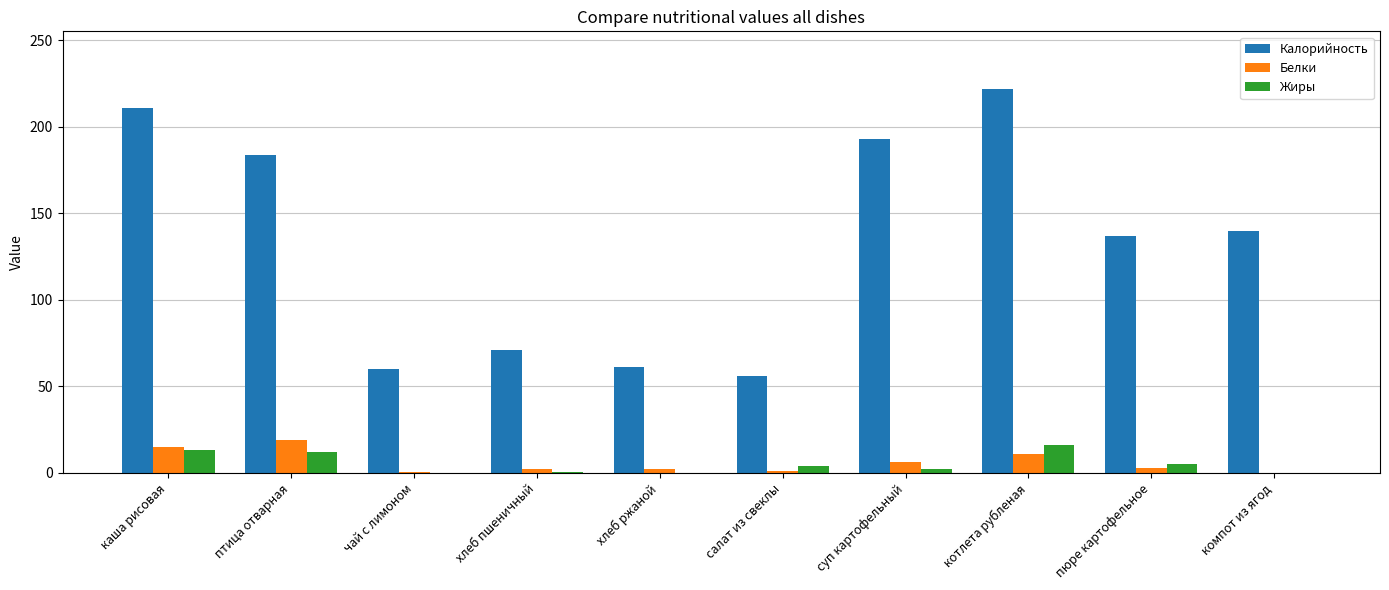

What is the maximum value shown in the chart?

222.0